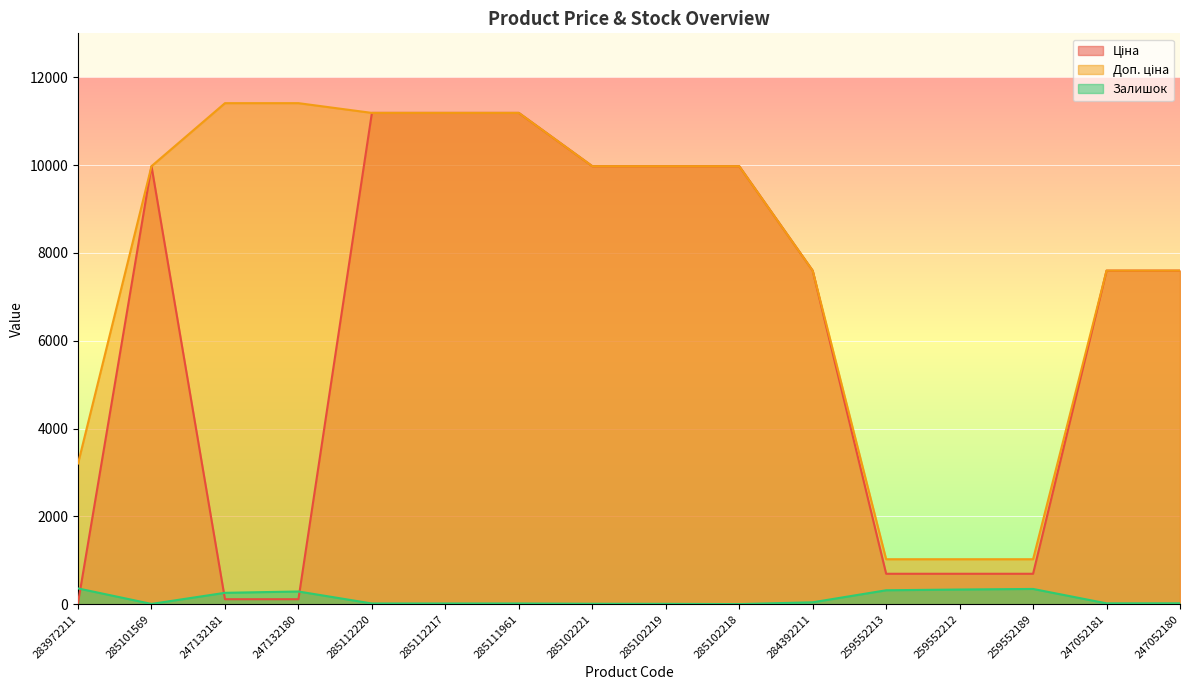

In Залишок, how many points are lower than both neighbors (excluding endpoints)?

3